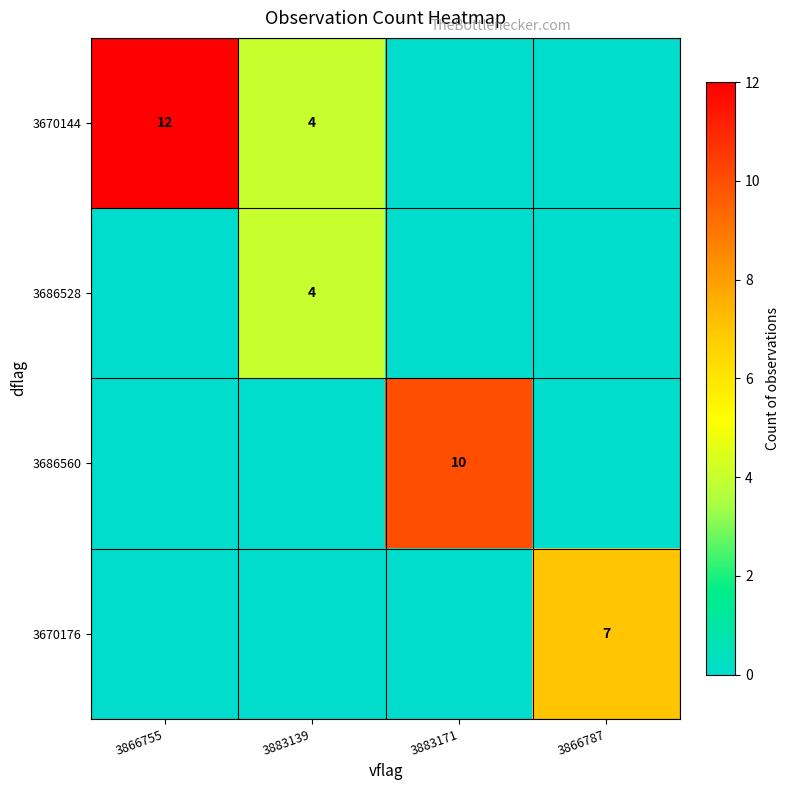

Is the value of 3670176 at 3866787 greater than the value of 3686560 at 3883171?

No